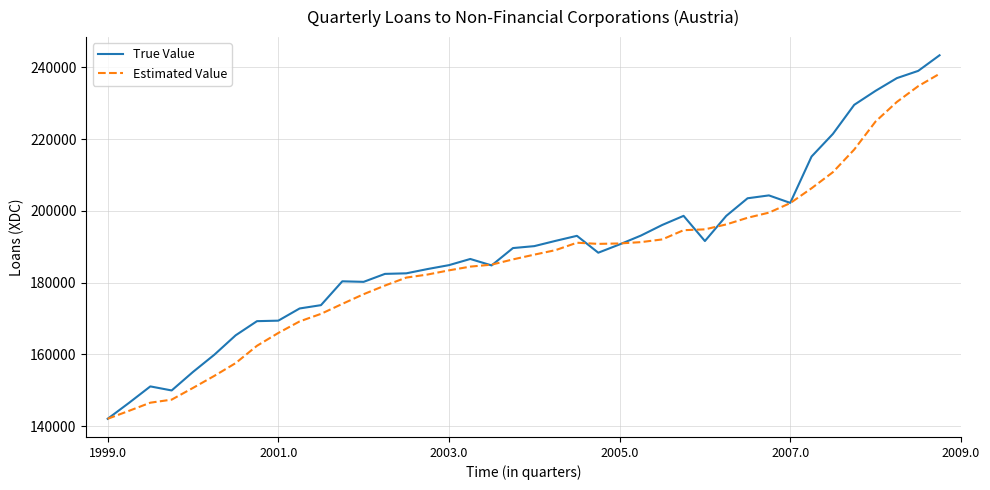

Which series has the widest spread of values?

True Value